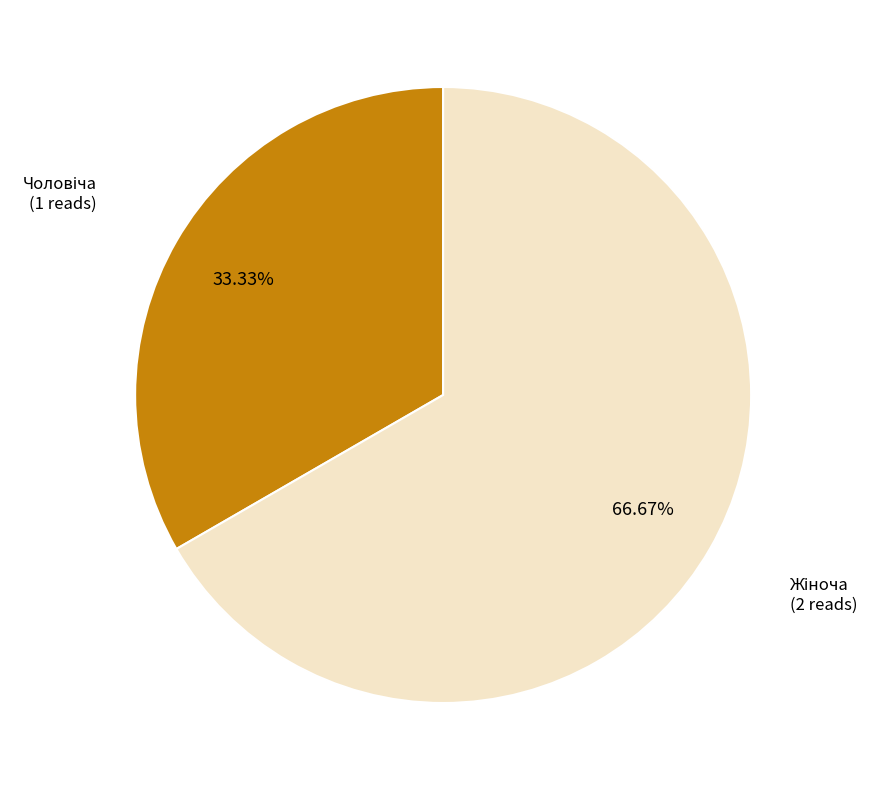

Is there a majority slice in this chart?

Yes